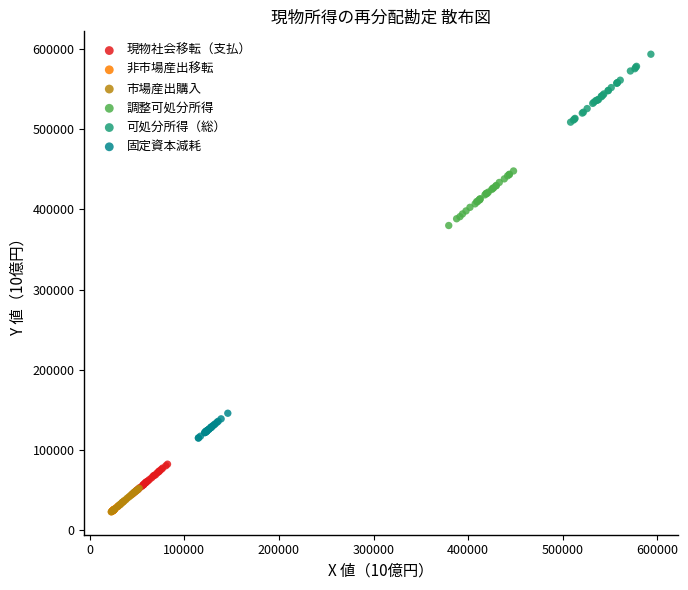

What are all the series names shown in the legend?

現物社会移転（支払）, 非市場産出移転, 市場産出購入, 調整可処分所得, 可処分所得（総）, 固定資本減耗